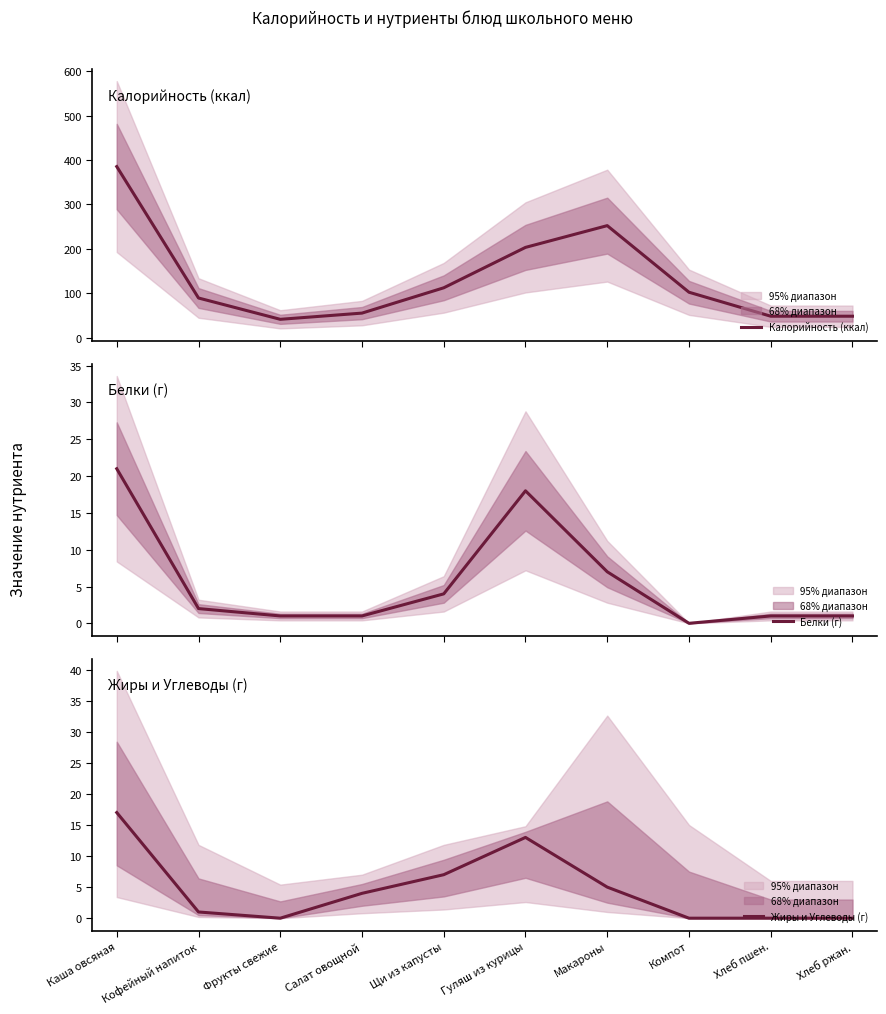

True or false: Жиры и Углеводы (г) and Калорийность (ккал) intersect in this chart.

False